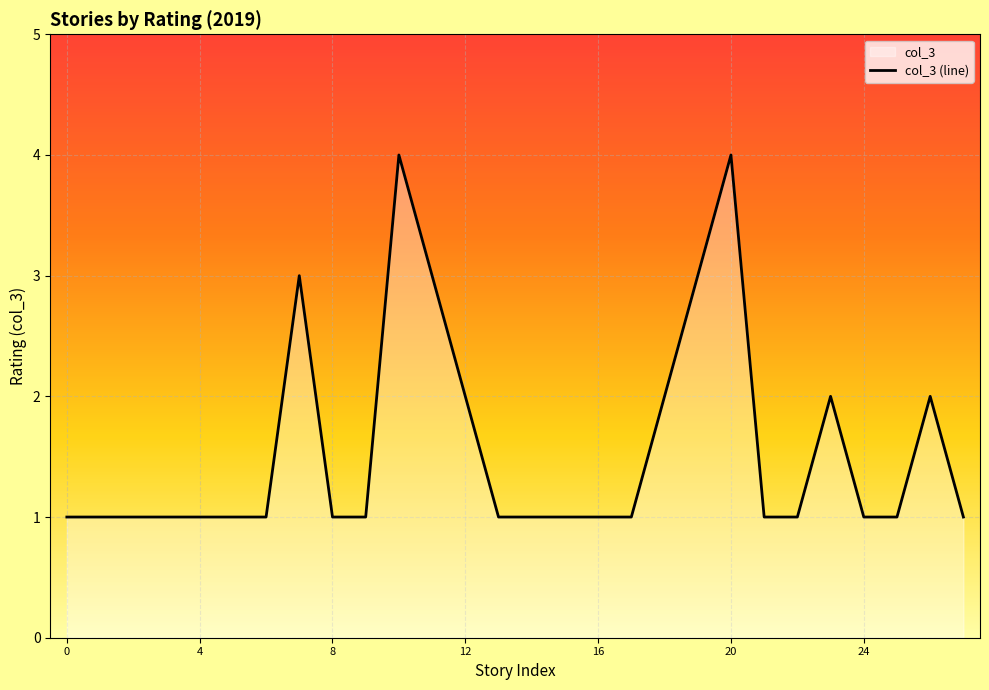

Approximately how many times larger is the value at 12 compared to 4?

2.0